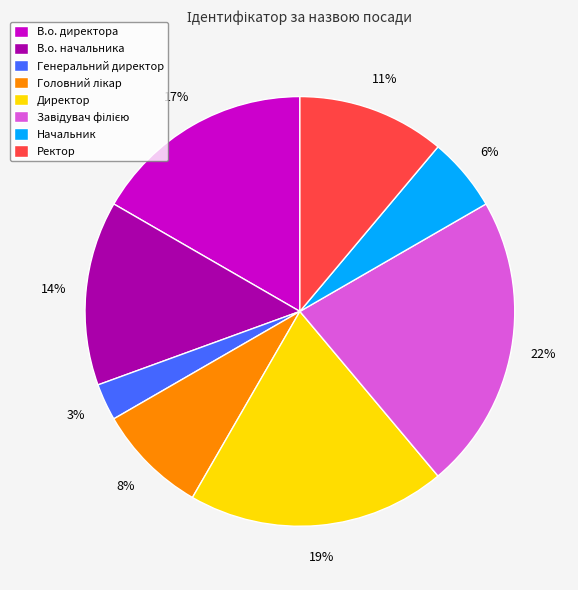

Combined, do Ректор and Генеральний директор account for over 50%?

No